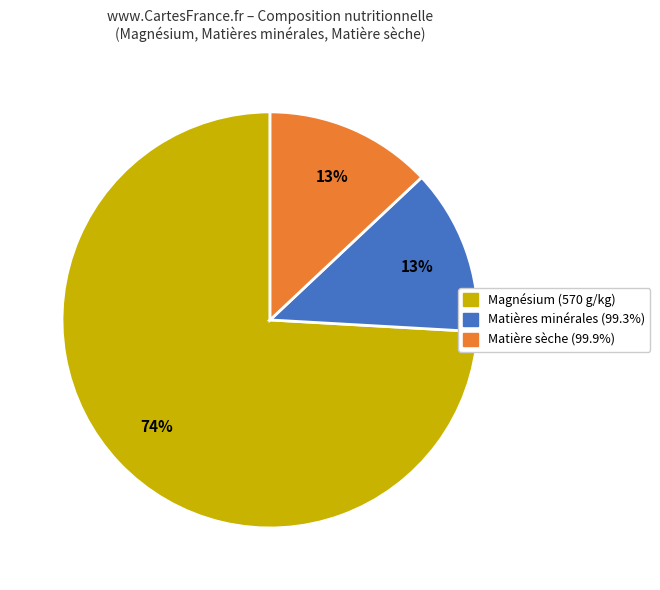

How many segments does this pie chart have?

3